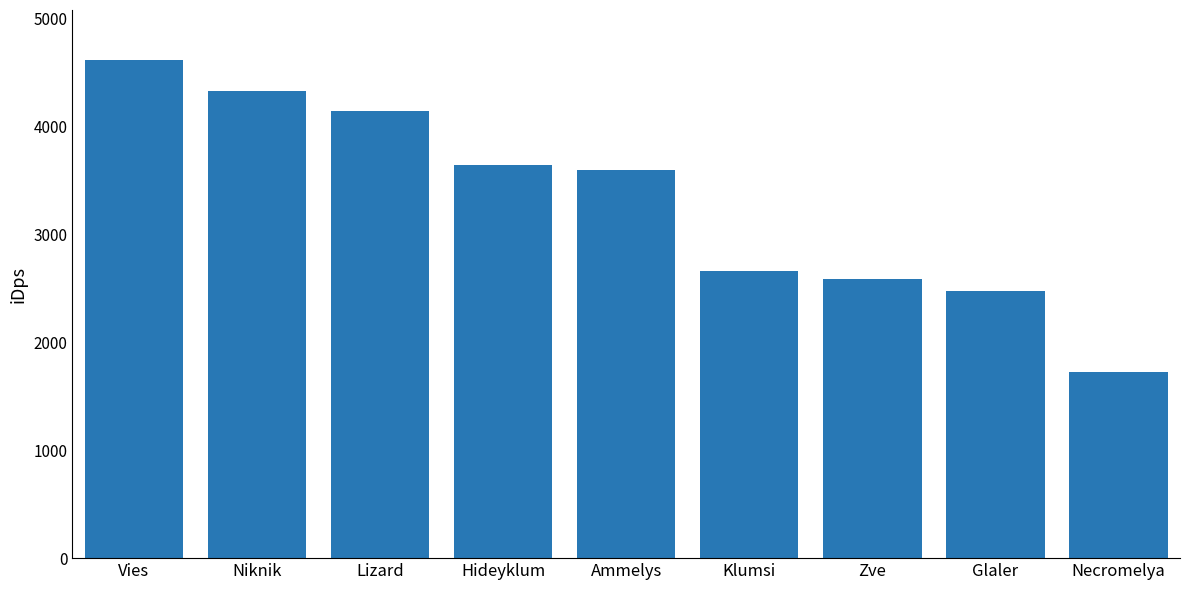

Is it true that the value at Niknik is 4331.5?

True